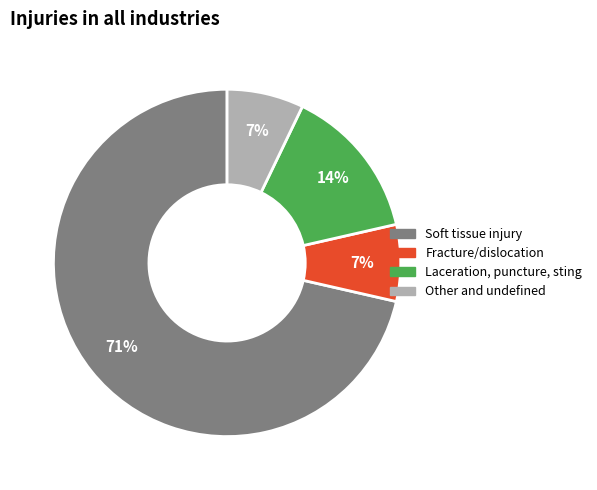

How many slices are in this pie chart?

4